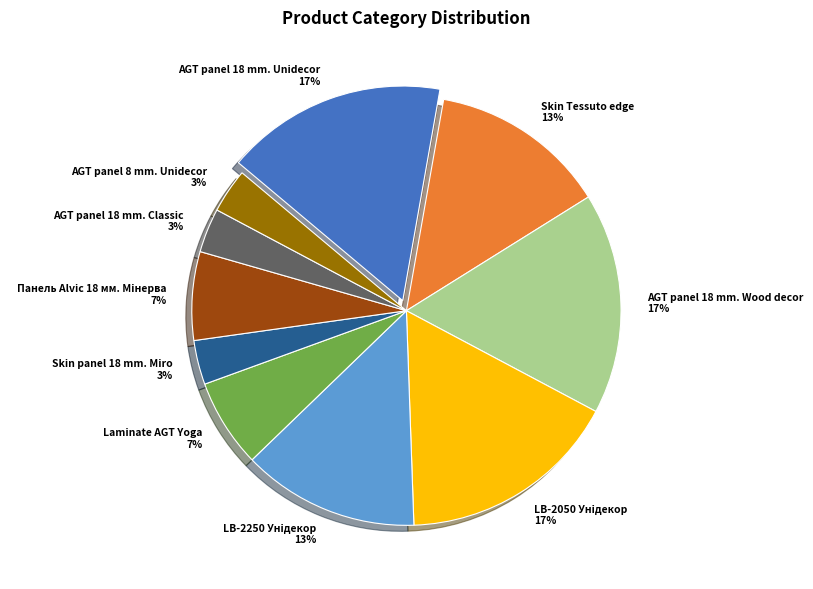

Does any single category account for the majority?

No